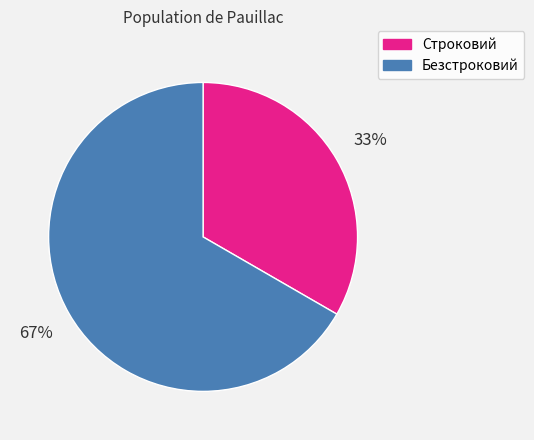

To the nearest percent, what is the average slice percentage?

50%